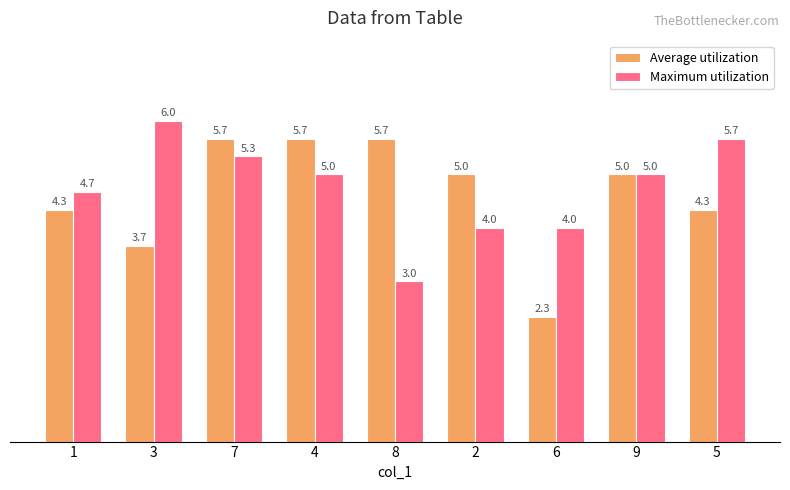

Reading left to right, extract all data points from this chart.

Average utilization: 4.3	3.7	5.7	5.7	5.7	5.0	2.3	5.0	4.3
Maximum utilization: 4.7	6.0	5.3	5.0	3.0	4.0	4.0	5.0	5.7